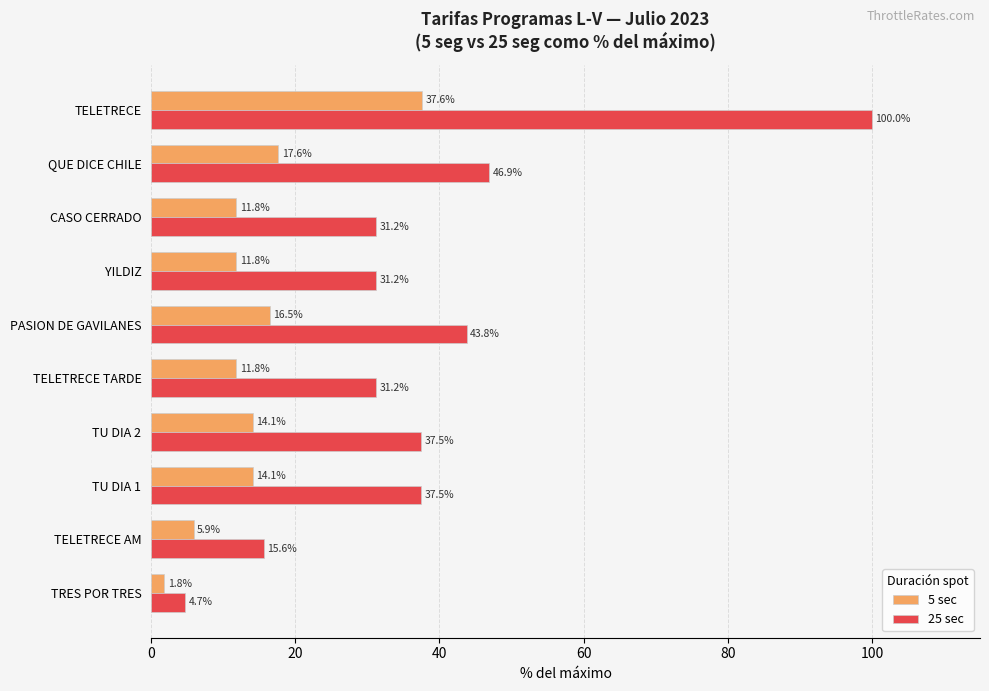

What is the difference between the maximum and second lowest values in the 25 sec series?

84.4